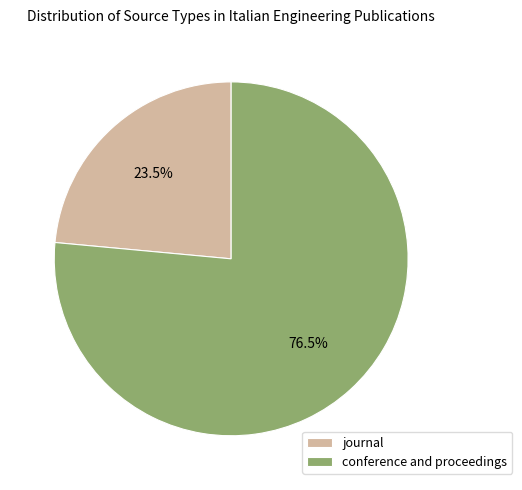

Does conference and proceedings represent more than half of the total?

Yes